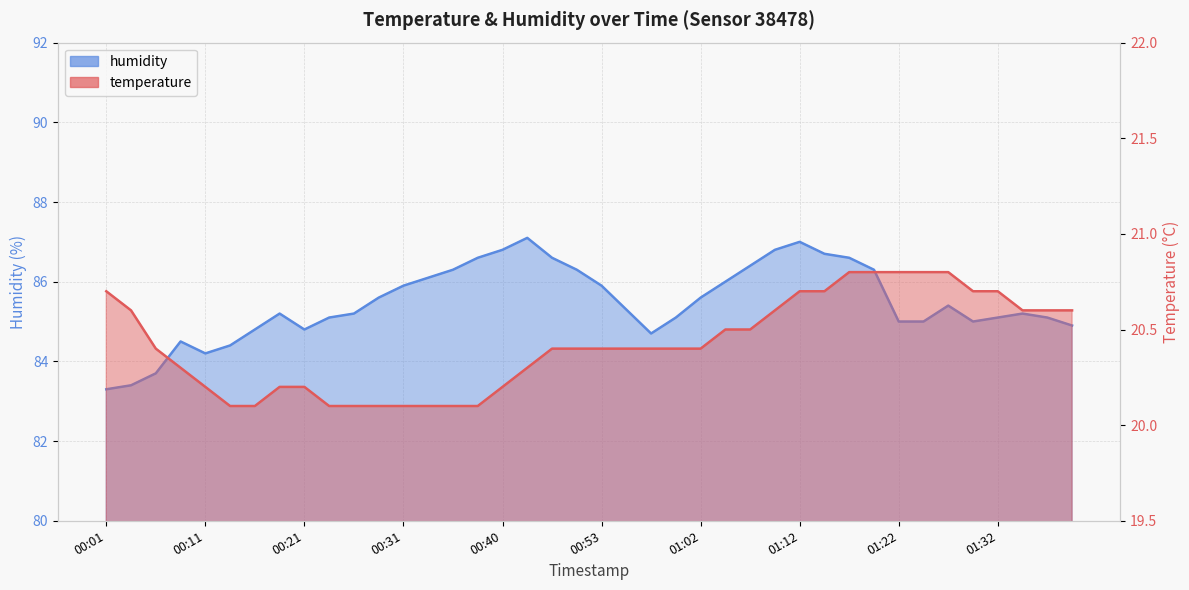

What is the total value across all series at 00:43?

107.4